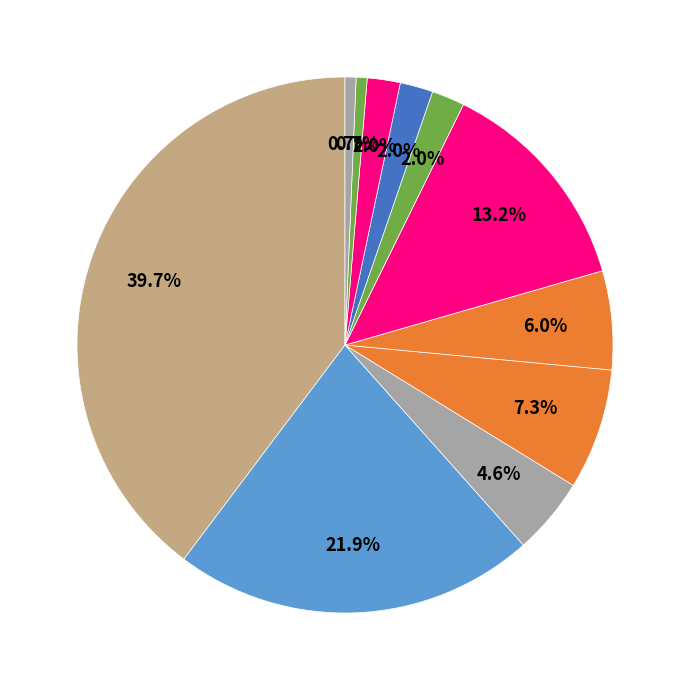

How many slices are in this pie chart?

11